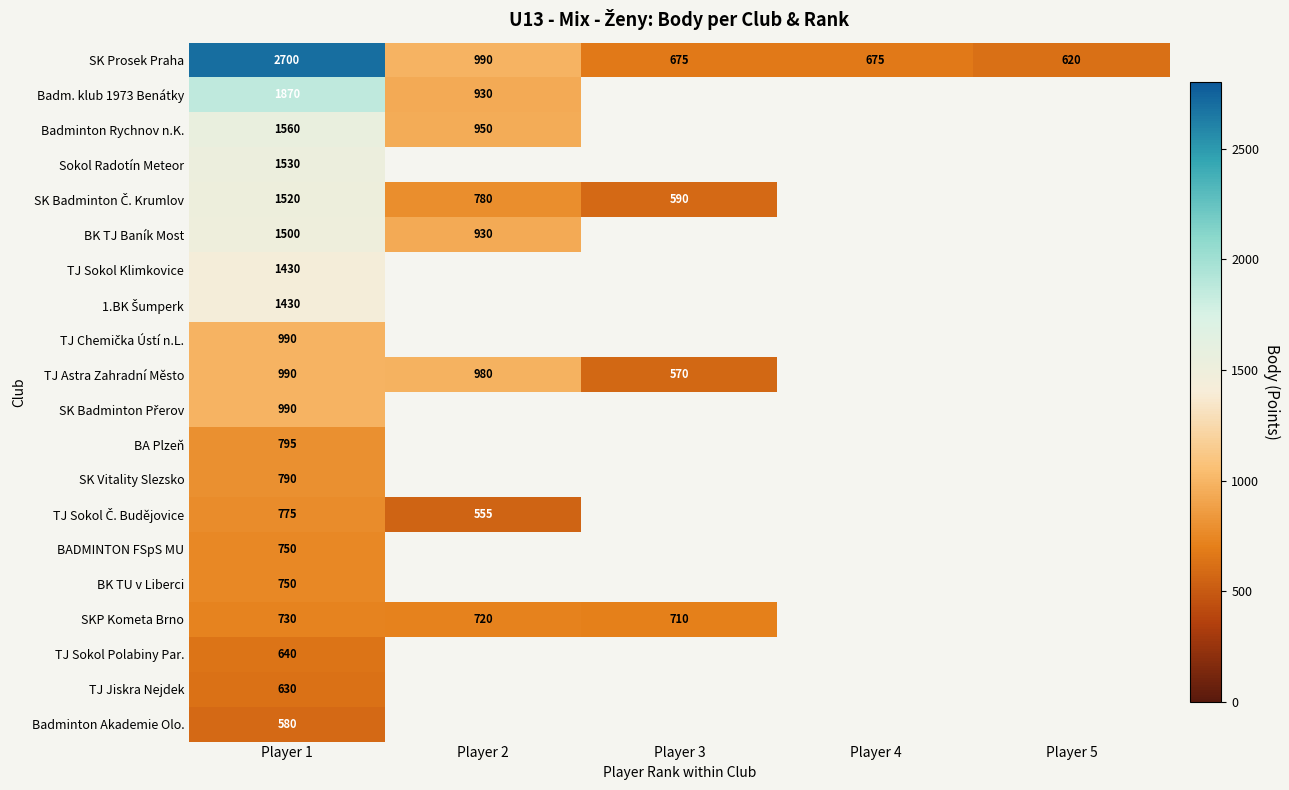

What is the maximum value shown in the chart?

2700.0